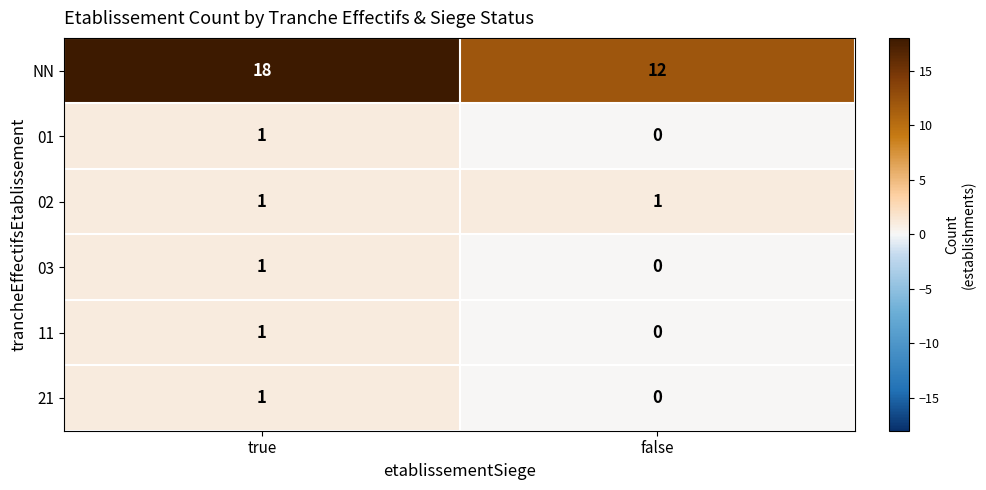

What is the maximum value shown in the chart?

18